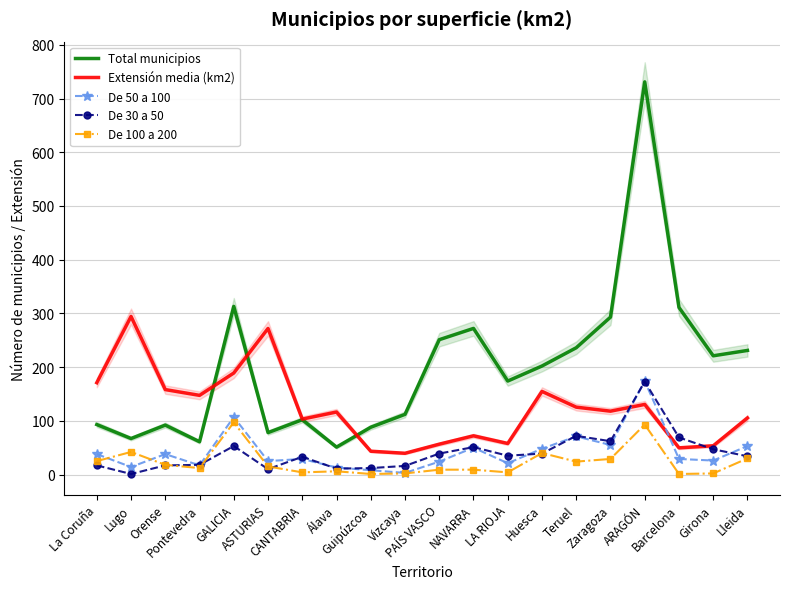

True or false: De 30 a 50 and Total municipios cross at least once.

False